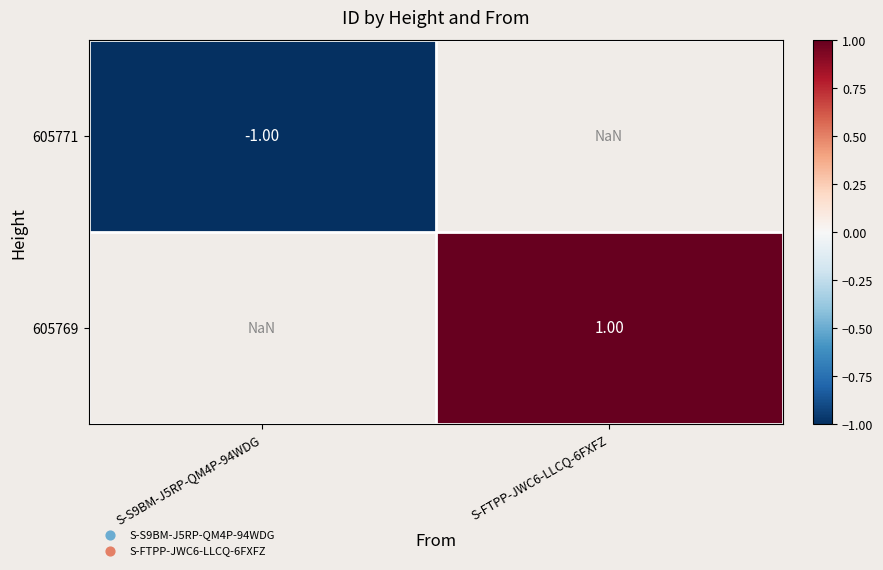

Rank the series at S-FTPP-JWC6-LLCQ-6FXFZ from lowest to highest value.

605771, 605769